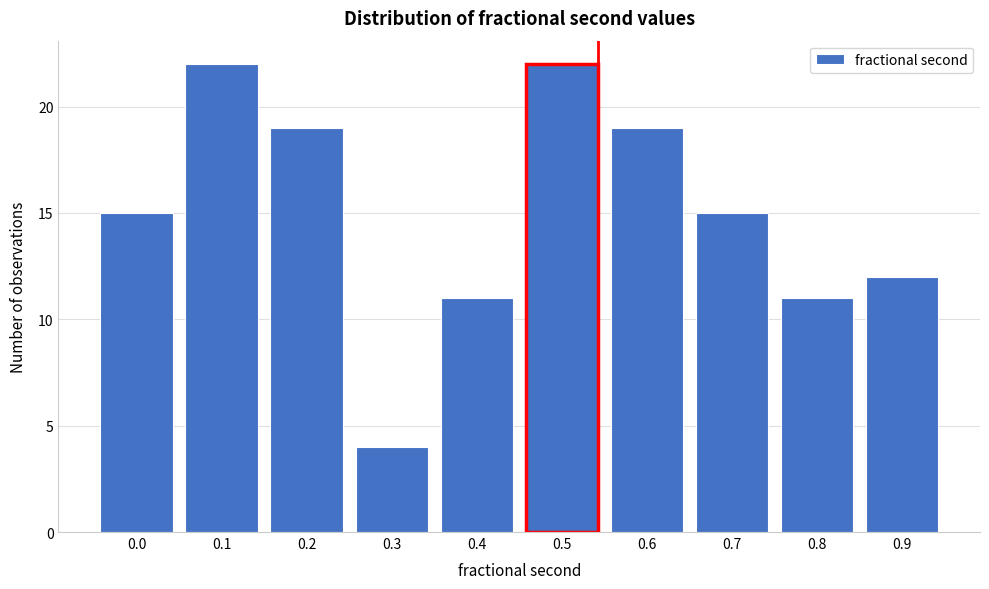

Reading left to right, extract all data points from this chart.

15	22	19	4	11	22	19	15	11	12